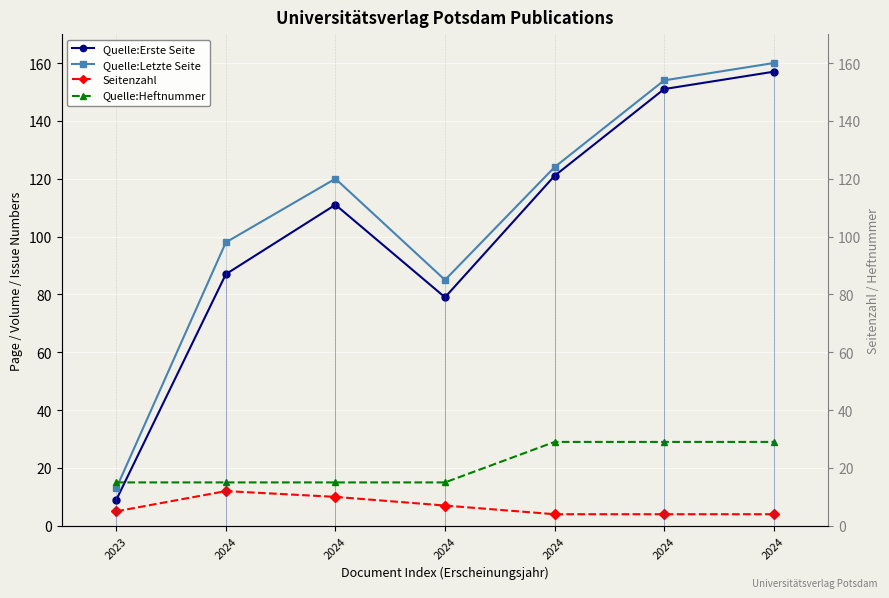

Reading right to left, what are all the values shown in this chart?

Quelle:Erste Seite: 2024=157	2024=151	2024=121	2024=79	2024=111	2024=87	2023=9
Quelle:Letzte Seite: 2024=160	2024=154	2024=124	2024=85	2024=120	2024=98	2023=13
Seitenzahl: 2024=4	2024=4	2024=4	2024=7	2024=10	2024=12	2023=5
Quelle:Heftnummer: 2024=29	2024=29	2024=29	2024=15	2024=15	2024=15	2023=15